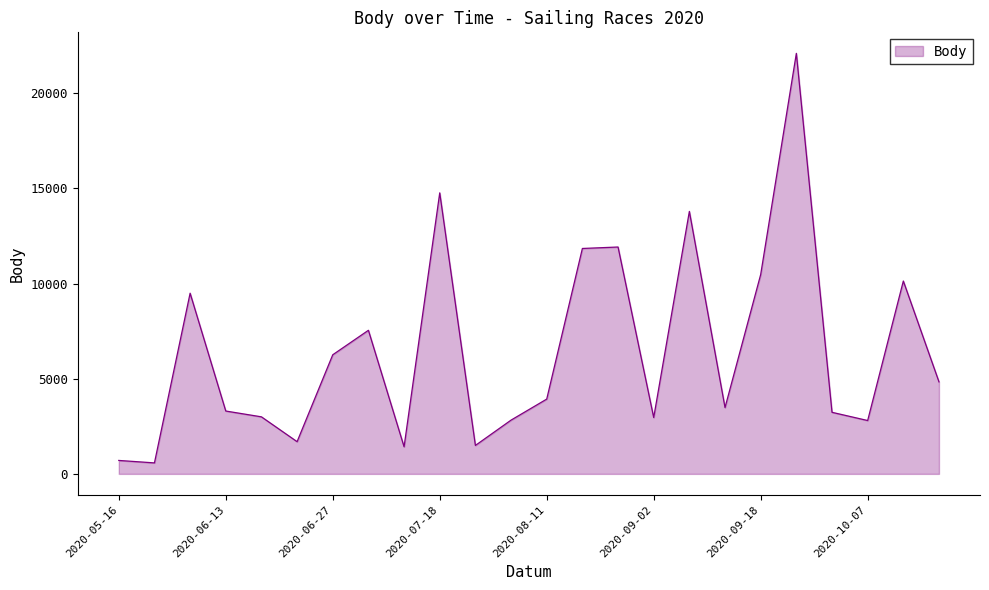

What is the difference between the maximum and minimum values?

21518